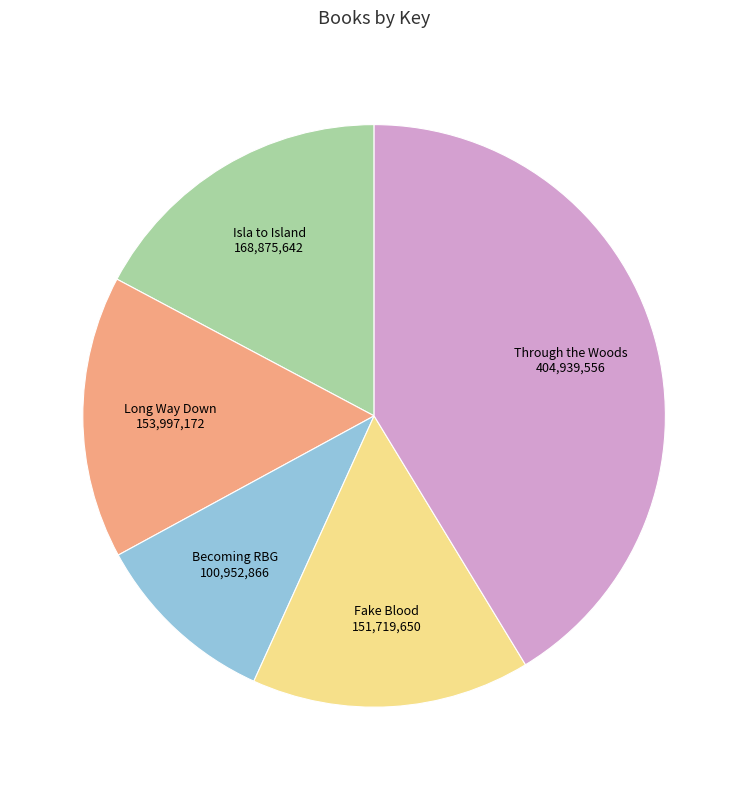

Approximately how many times larger is the value at Isla to Island compared to Through the Woods?

0.4